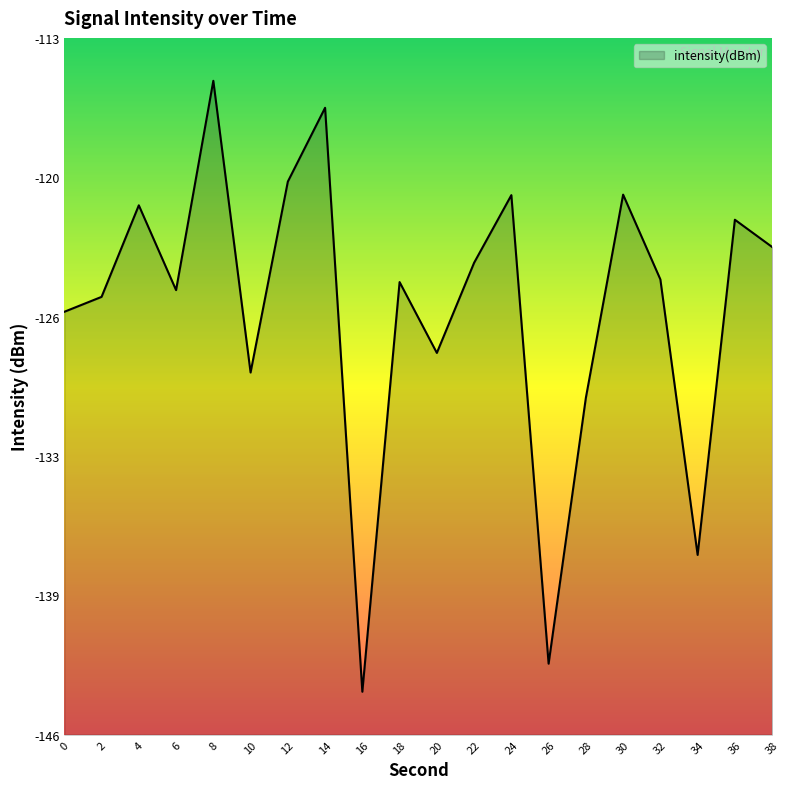

Where does the data first go above -124?

4